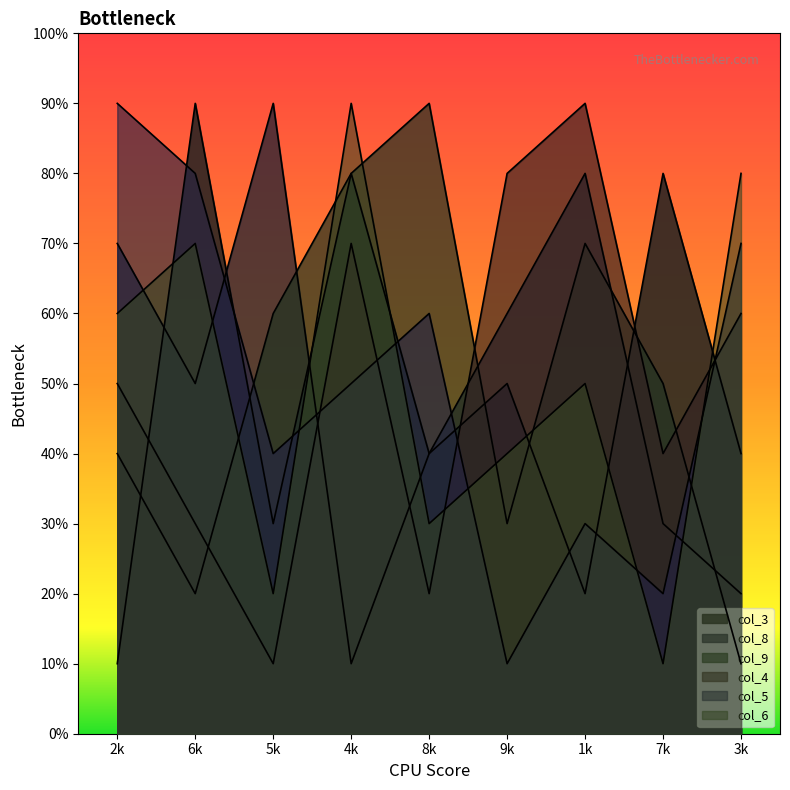

What is the difference between the col_9 values at 8k and 2k?

5